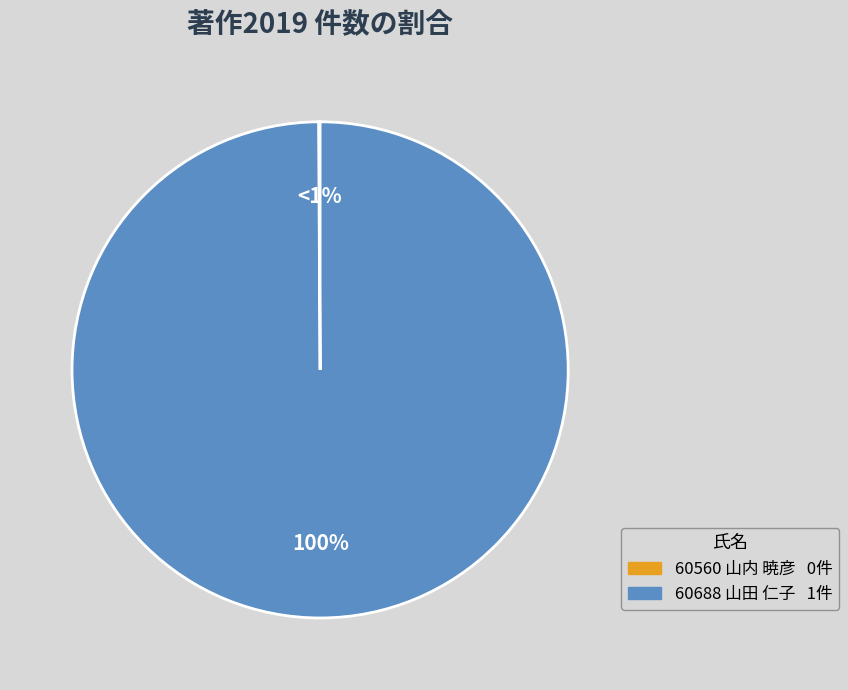

What percentage is NOT represented by 60560 山内 暁彦?

100.0%